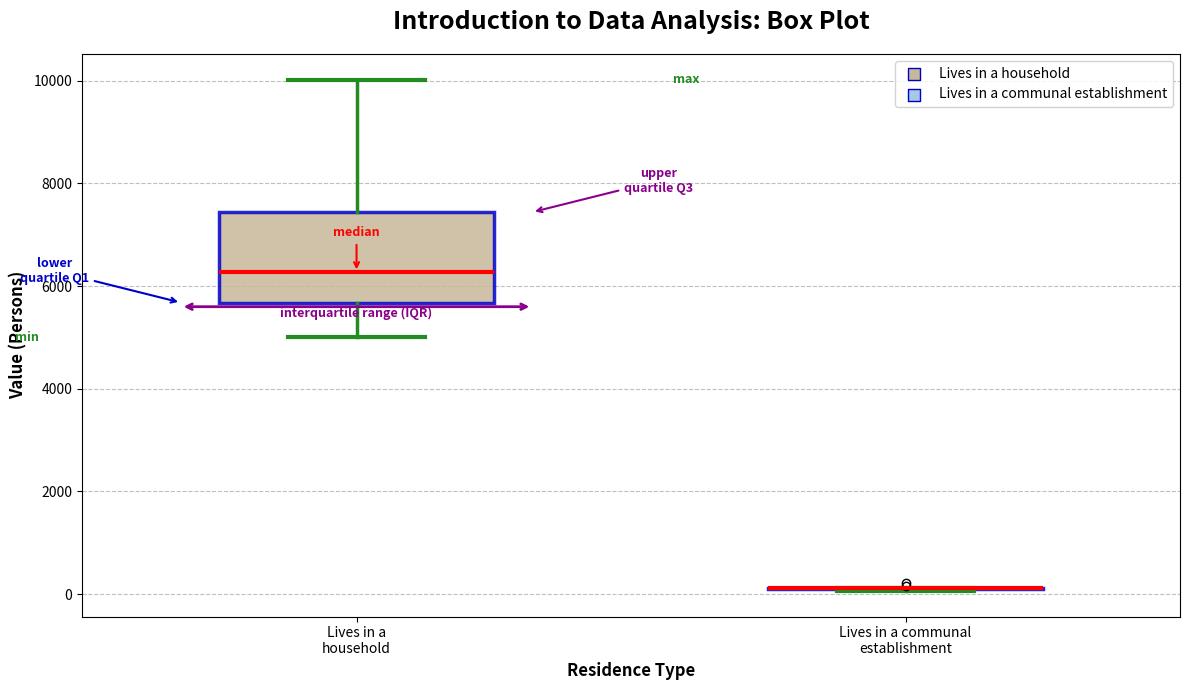

Reading left to right, transcribe this box plot: for each box, give where its median line is, the range the box spans, and where its two whiskers end, as read against the y-axis. The values are not printed on the chart, so give them approximately, as read against the axis.

Lives in a household: median 6200, box 5600 to 7400, whiskers 5000 to 10000
Lives in a communal establishment: box collapsed to a line at 200, whiskers 0 to 200